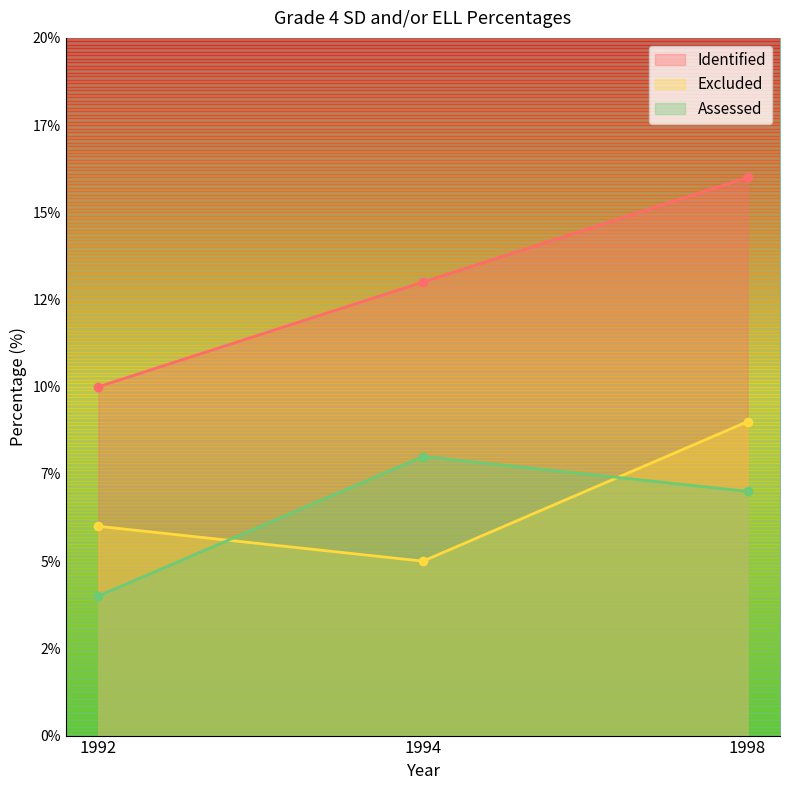

What is the difference between the maximum and minimum values in the Identified series?

6